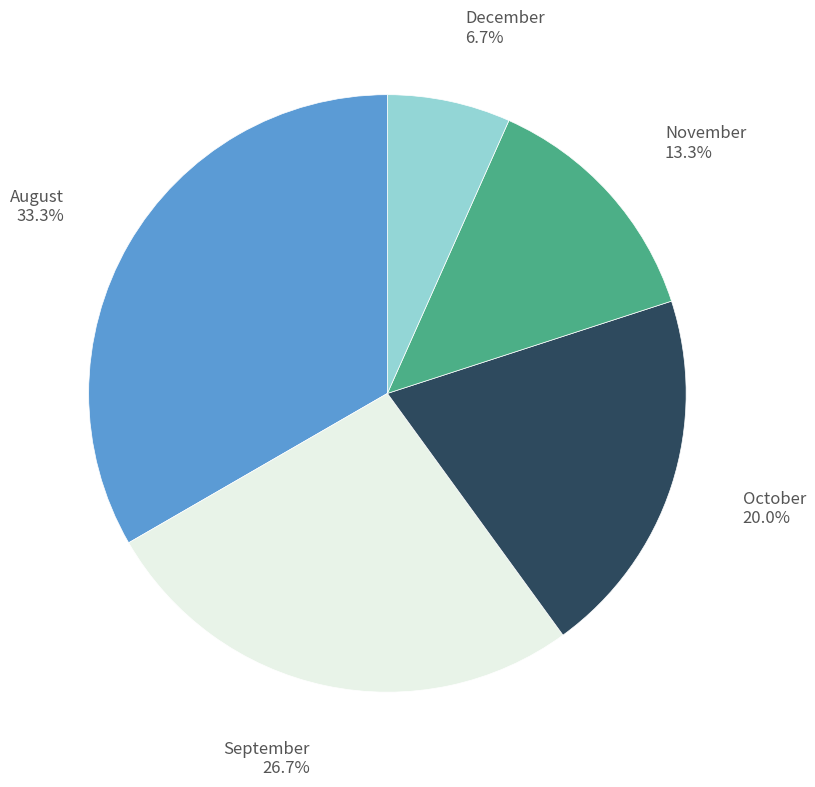

Count the number of slices in the pie.

5